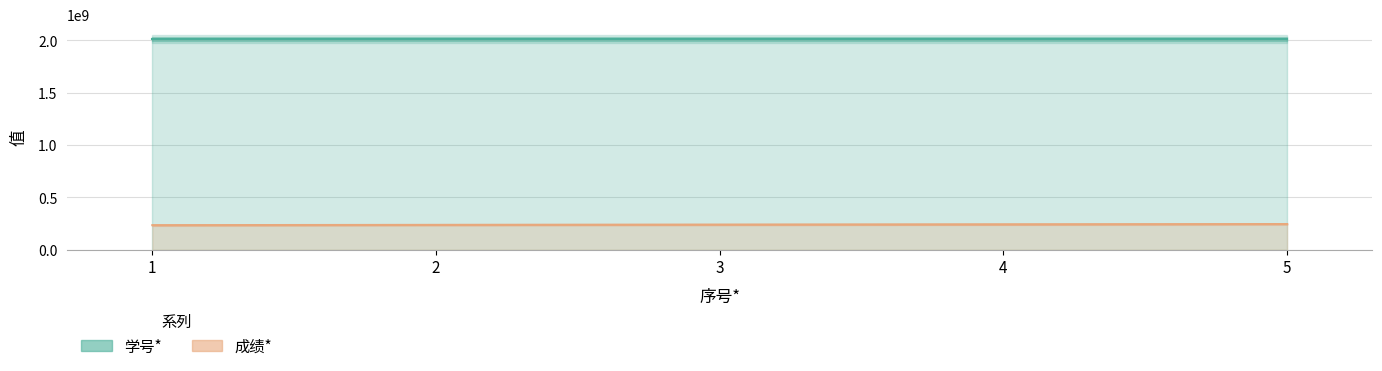

What is the value of the 学号* point at the 5th from the left?

2009098016.0